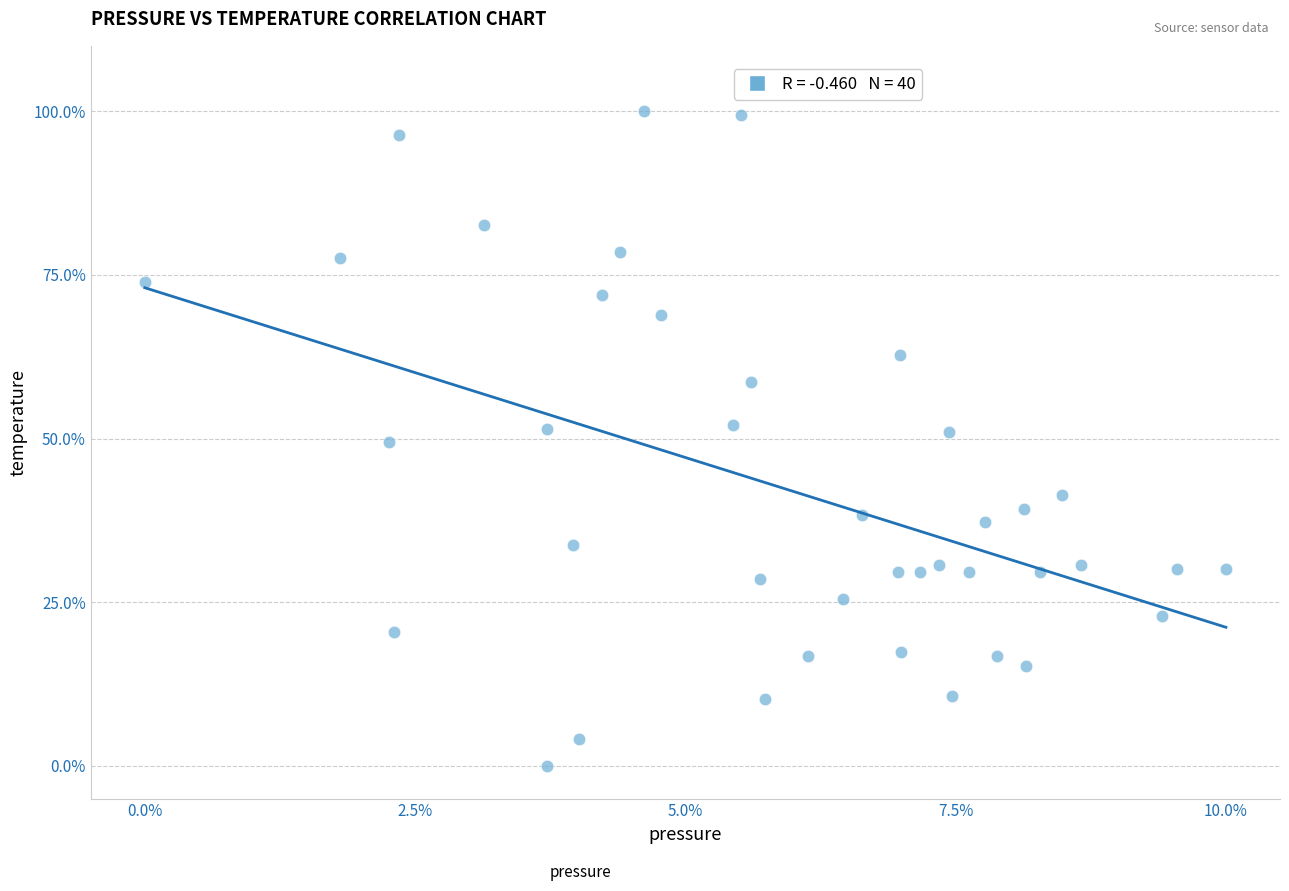

What is the range of Y values (max minus min)?

100.0